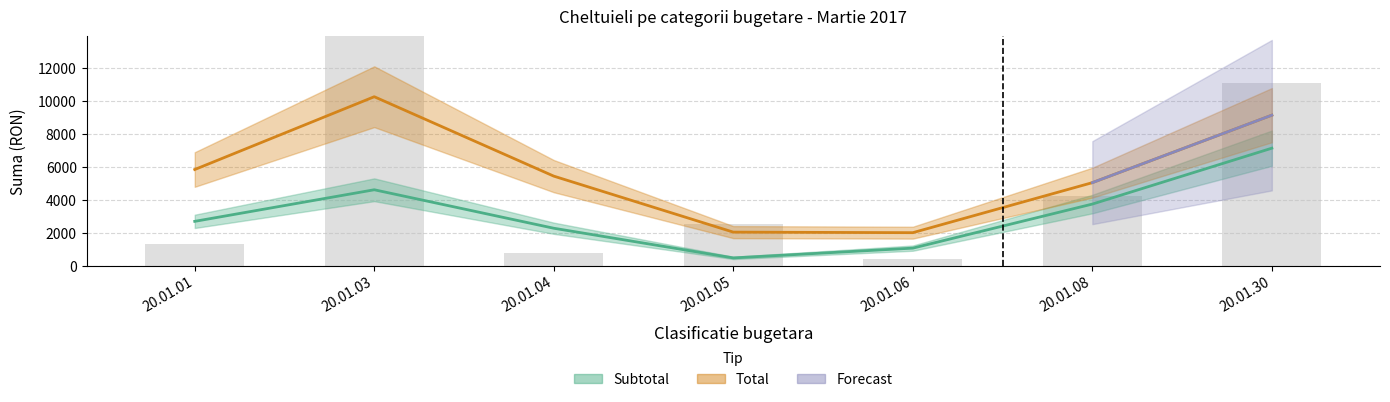

Reading right to left, transcribe all the data shown in this chart.

11093.0	4255.9	374.0	2500.0	784.8	19425.8	1319.2